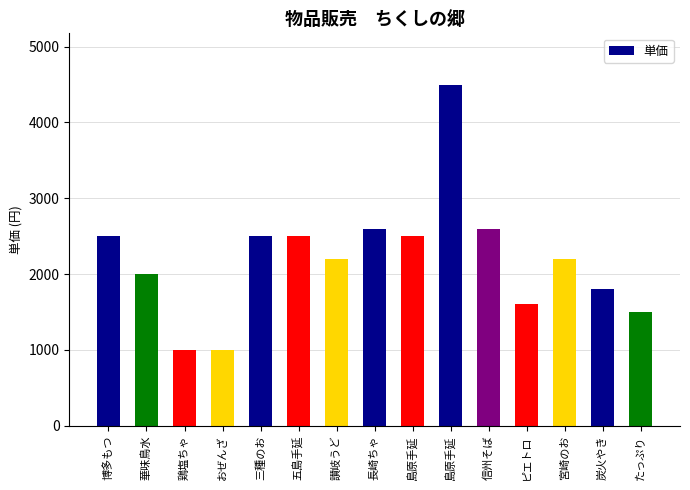

How many data points does each series have?

15